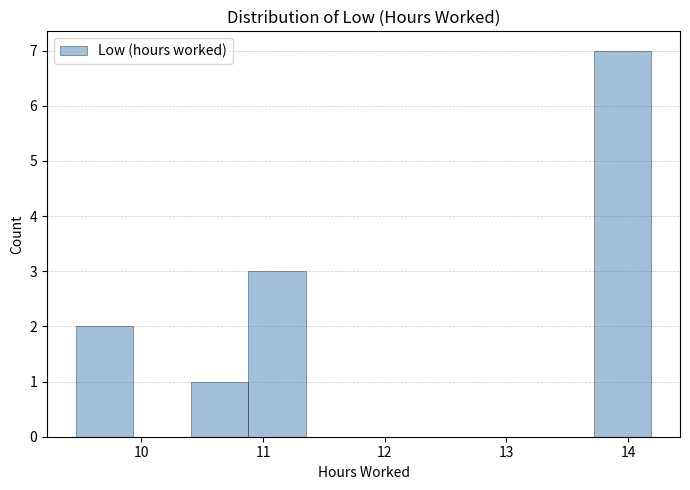

Reading left to right, list every bar in this chart as the range it spans on the x-axis followed by its height. Neither the bar edges nor the heights are printed on the chart, so give them approximately, as read against the axes.

9.5 to 9.9: 2
9.9 to 10.4: 0
10.4 to 10.9: 1
10.9 to 11.4: 3
11.4 to 11.8: 0
11.8 to 12.3: 0
12.3 to 12.8: 0
12.8 to 13.2: 0
13.2 to 13.7: 0
13.7 to 14.2: 7